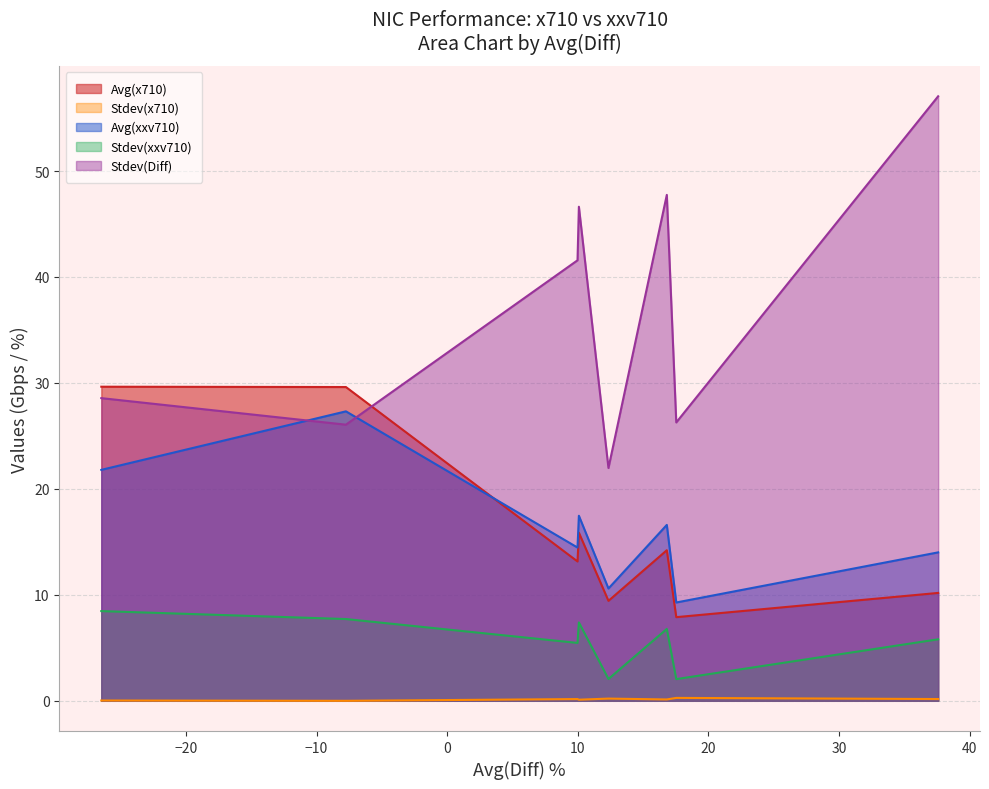

In Avg(xxv710), how many points are higher than both neighbors (excluding endpoints)?

3